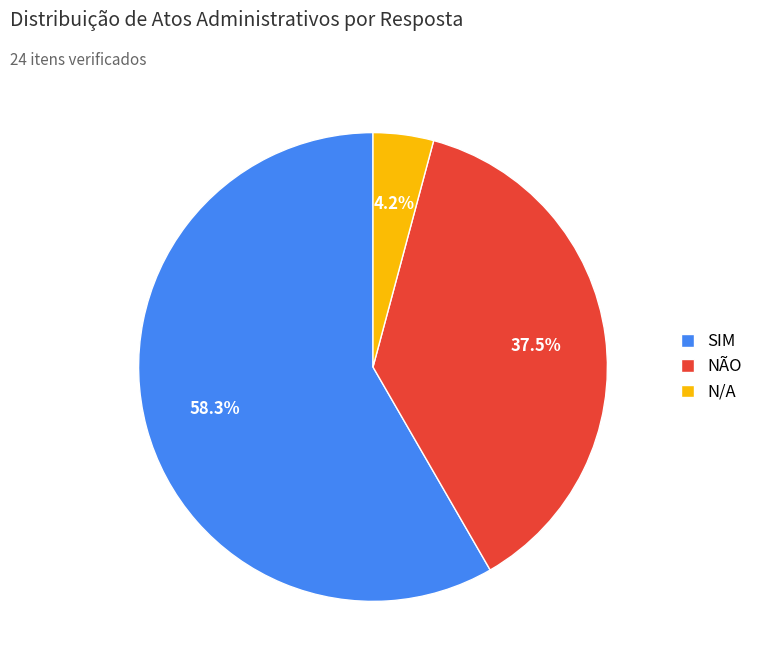

Which category has the smallest portion of the pie?

N/A